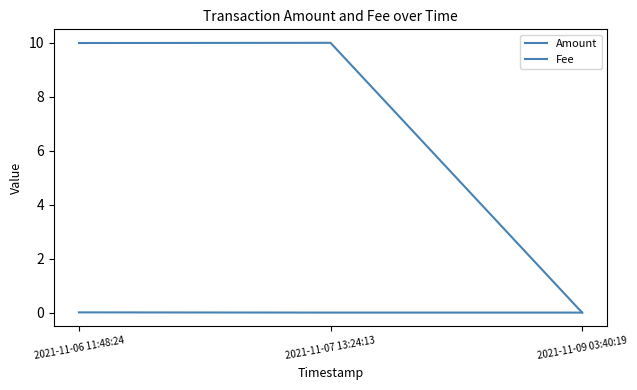

Is this an area chart (filled region under the line)?

No